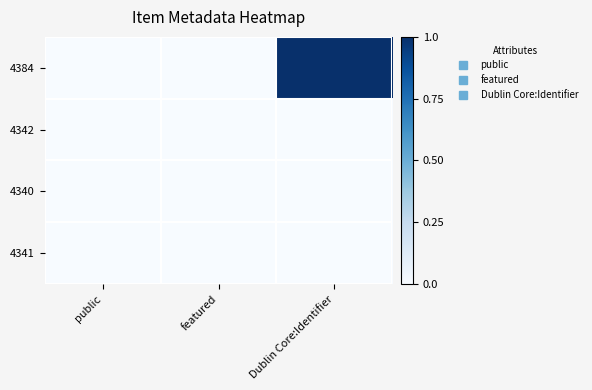

Reading left to right, what are all the values shown in this chart?

4384: public=0.0	featured=0.0	Dublin Core:Identifier=1.0
4342: public=0.0	featured=0.0	Dublin Core:Identifier=0.0
4340: public=0.0	featured=0.0	Dublin Core:Identifier=0.0
4341: public=0.0	featured=0.0	Dublin Core:Identifier=0.0